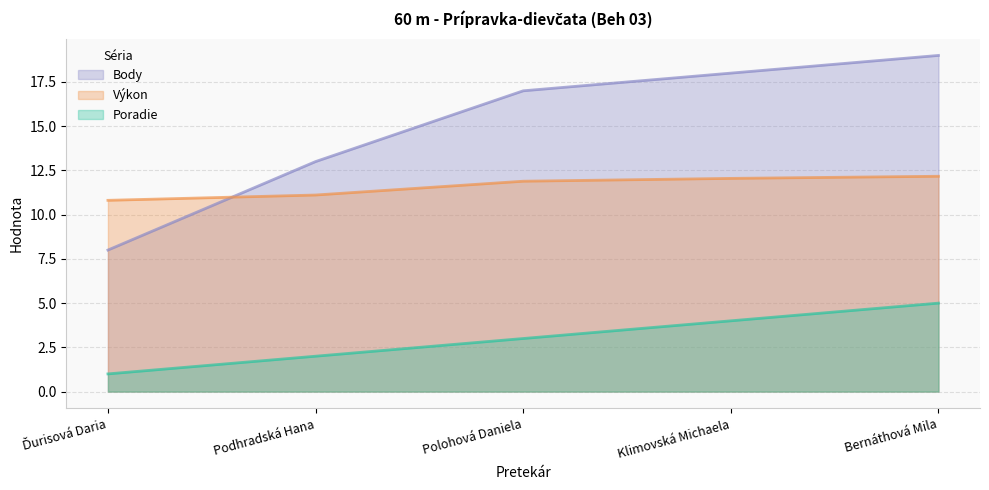

What are all the series names shown in the legend?

Body, Výkon, Poradie